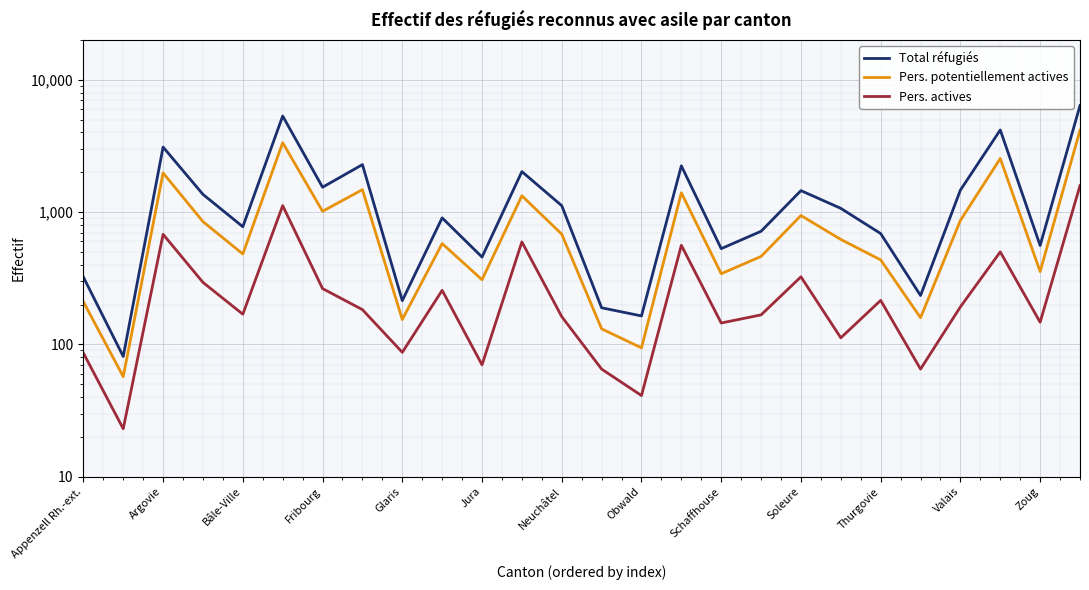

True or false: Total réfugiés and Pers. potentiellement actives cross at least once.

False